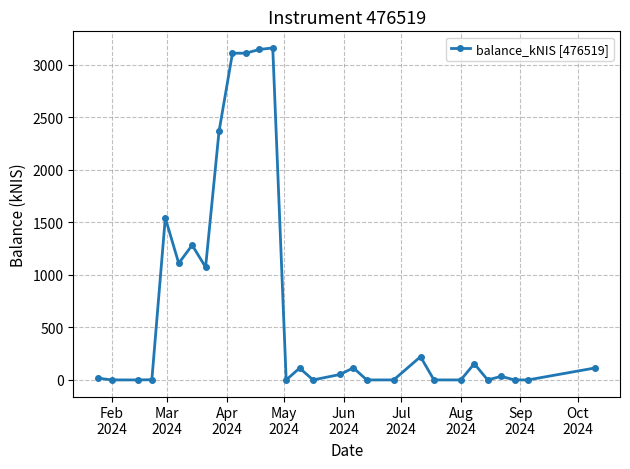

What is the sum of all values?

20734.1